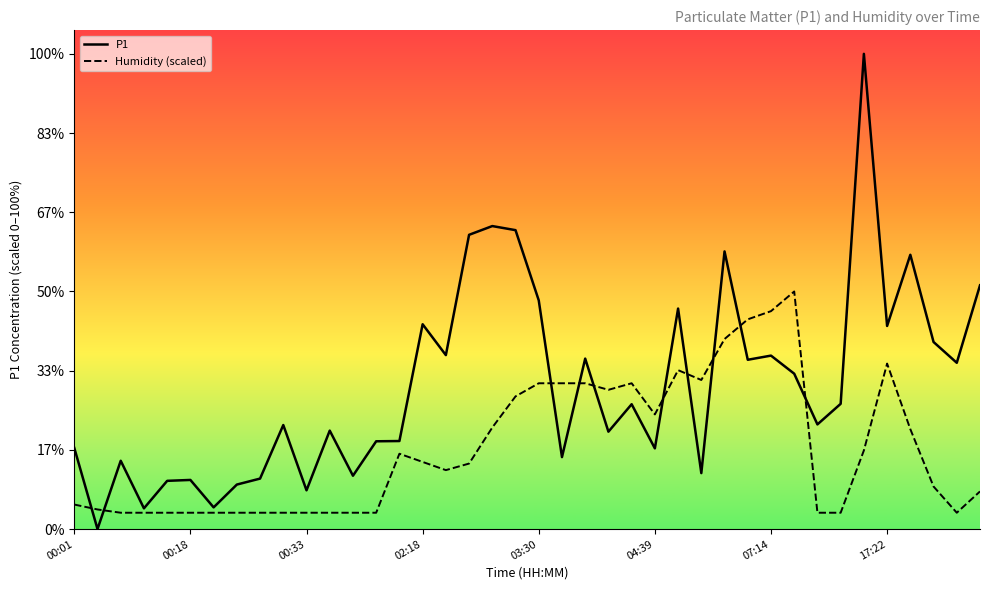

List the series in order of their overall mean, highest first.

P1, Humidity (scaled)